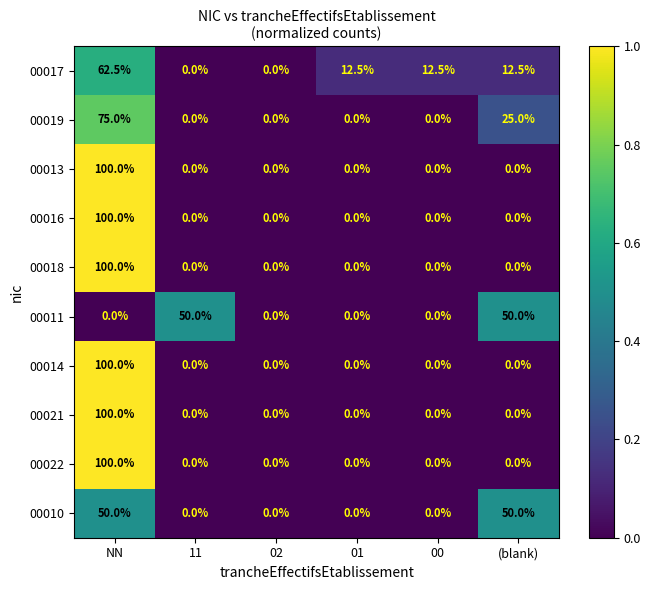

Which label corresponds to the largest value in the chart?

NN